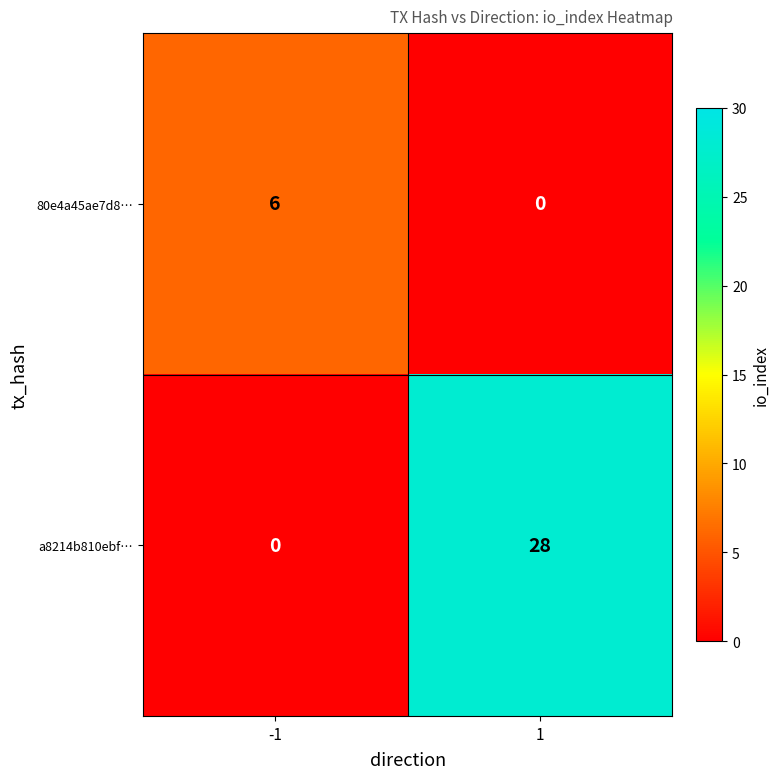

How many positive values does the a8214b810ebf⋯ series have?

1